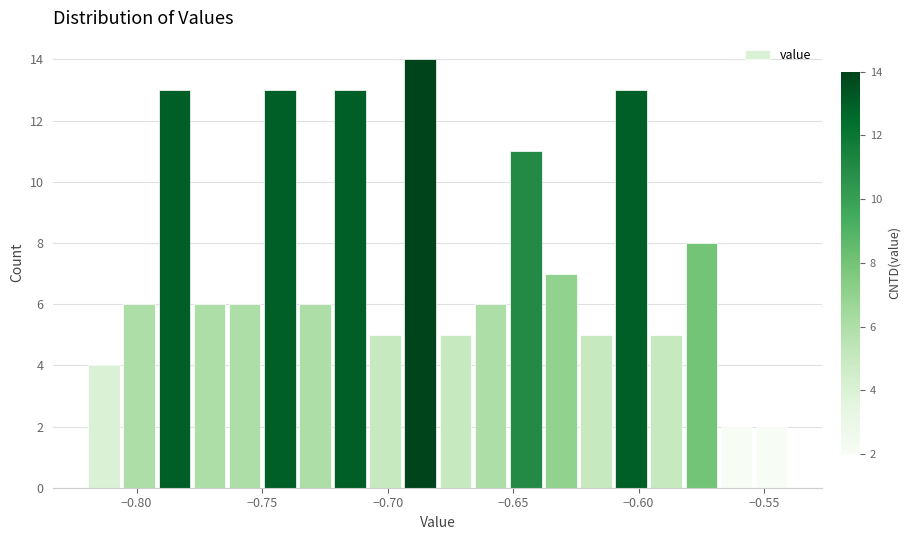

Around what value on the x-axis is the tallest bar? Give the approximate position of its centre, as read against the axis.

-0.685